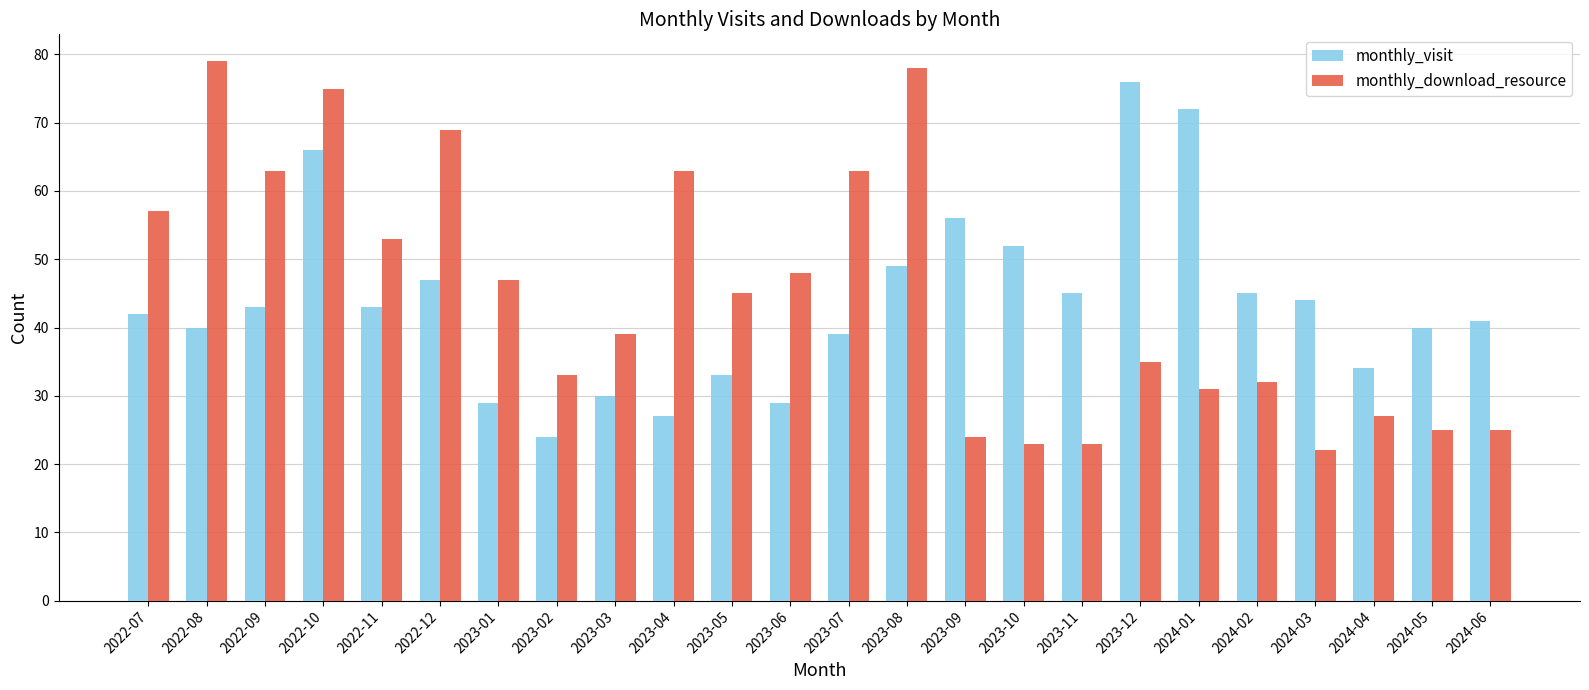

List the series in order of their peak value, lowest first.

monthly_visit, monthly_download_resource